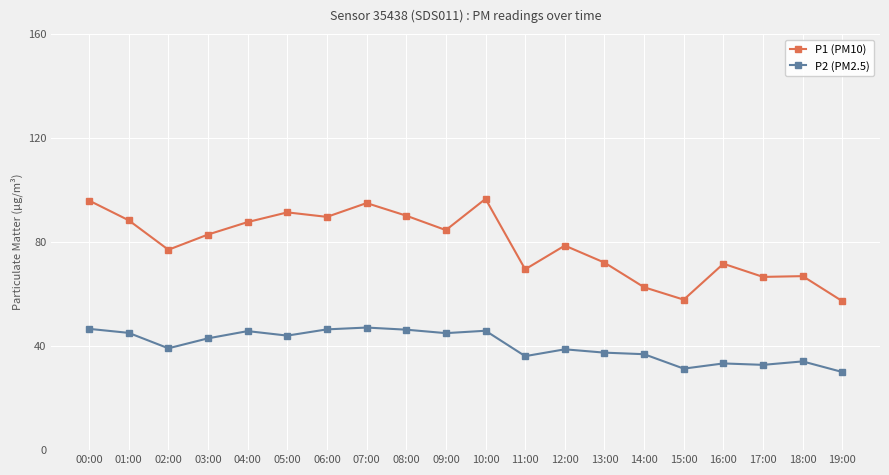

In P2 (PM2.5), how many points are lower than both neighbors (excluding endpoints)?

6